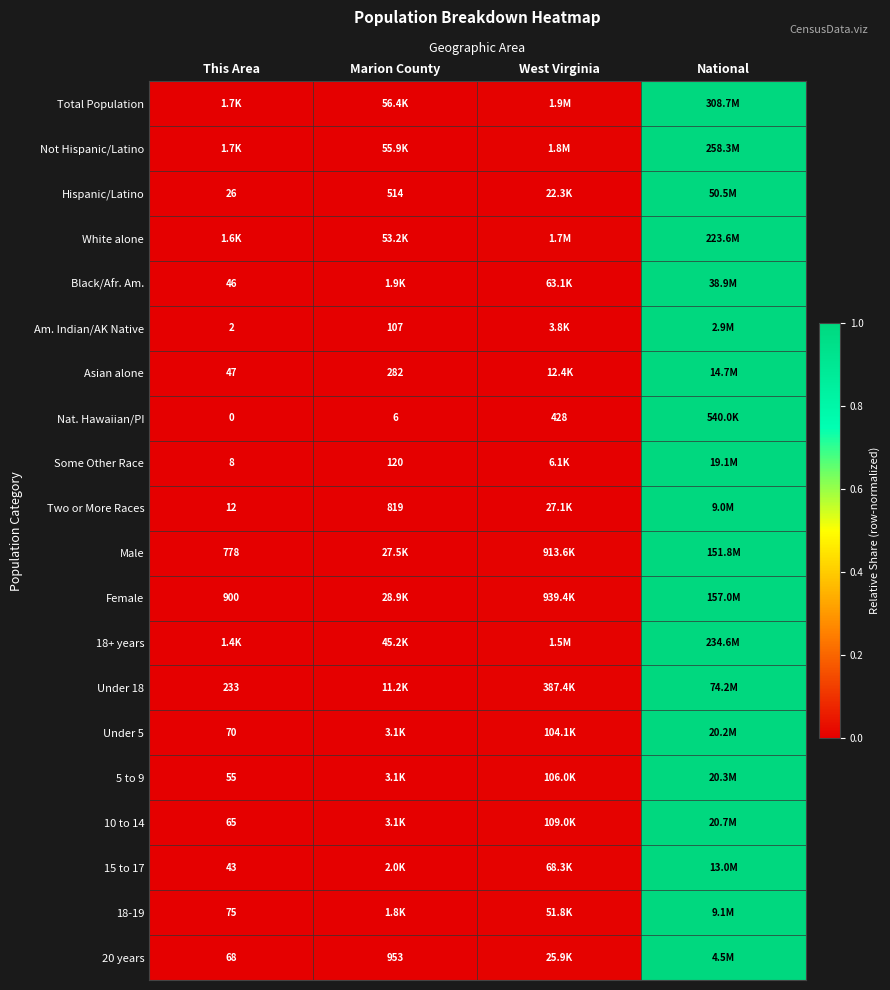

The Black/Afr. Am. series shows -0.5 at This Area. True or false?

False